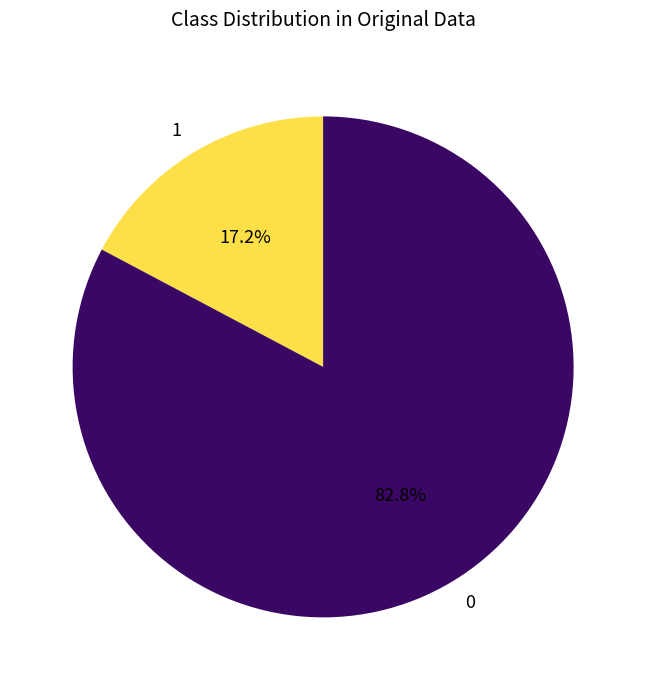

Is there any slice that represents more than half of the pie?

Yes